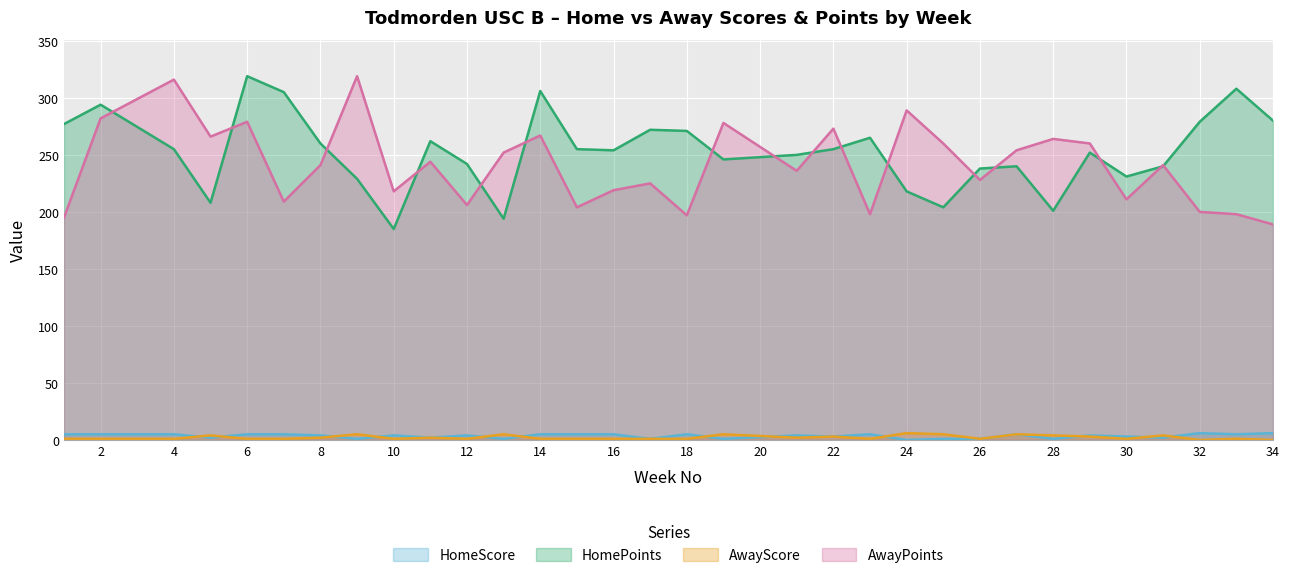

How many lines are shown in the chart?

4